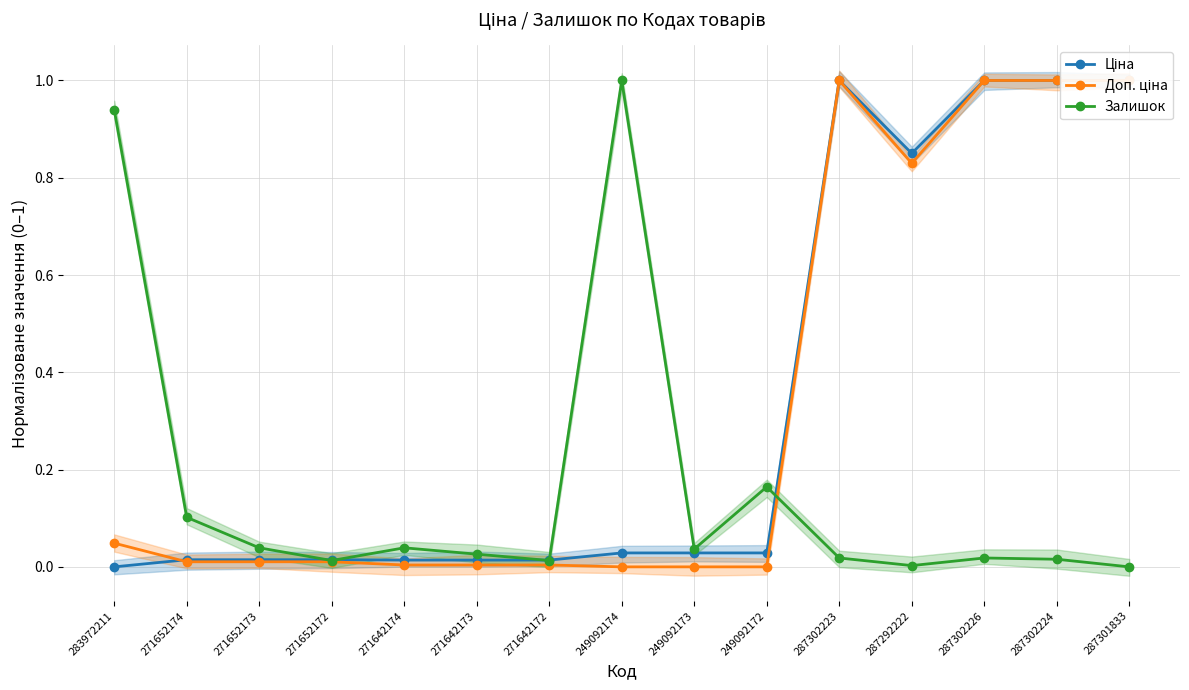

Does the chart have visible grid lines?

Yes